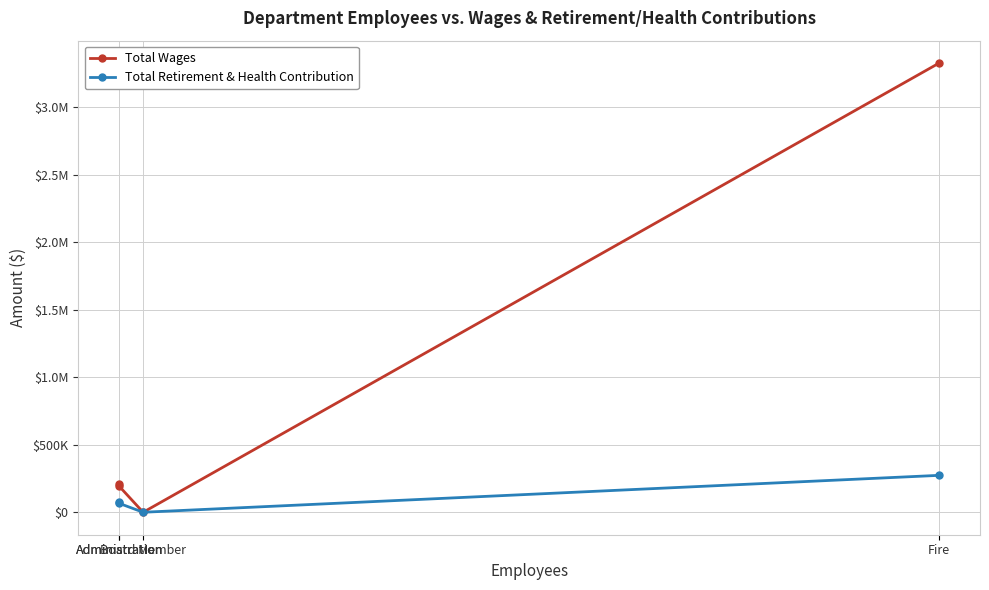

Which series has the widest spread of values?

Total Wages